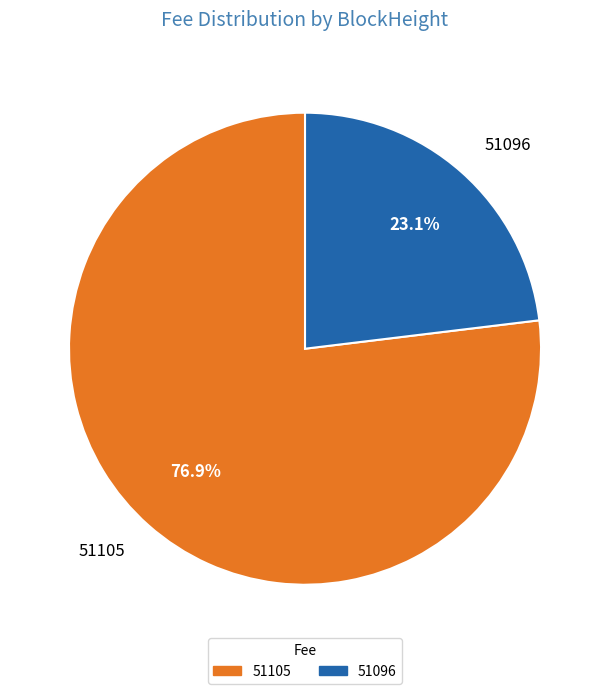

Is it true that 51105 is 86% of the pie?

False